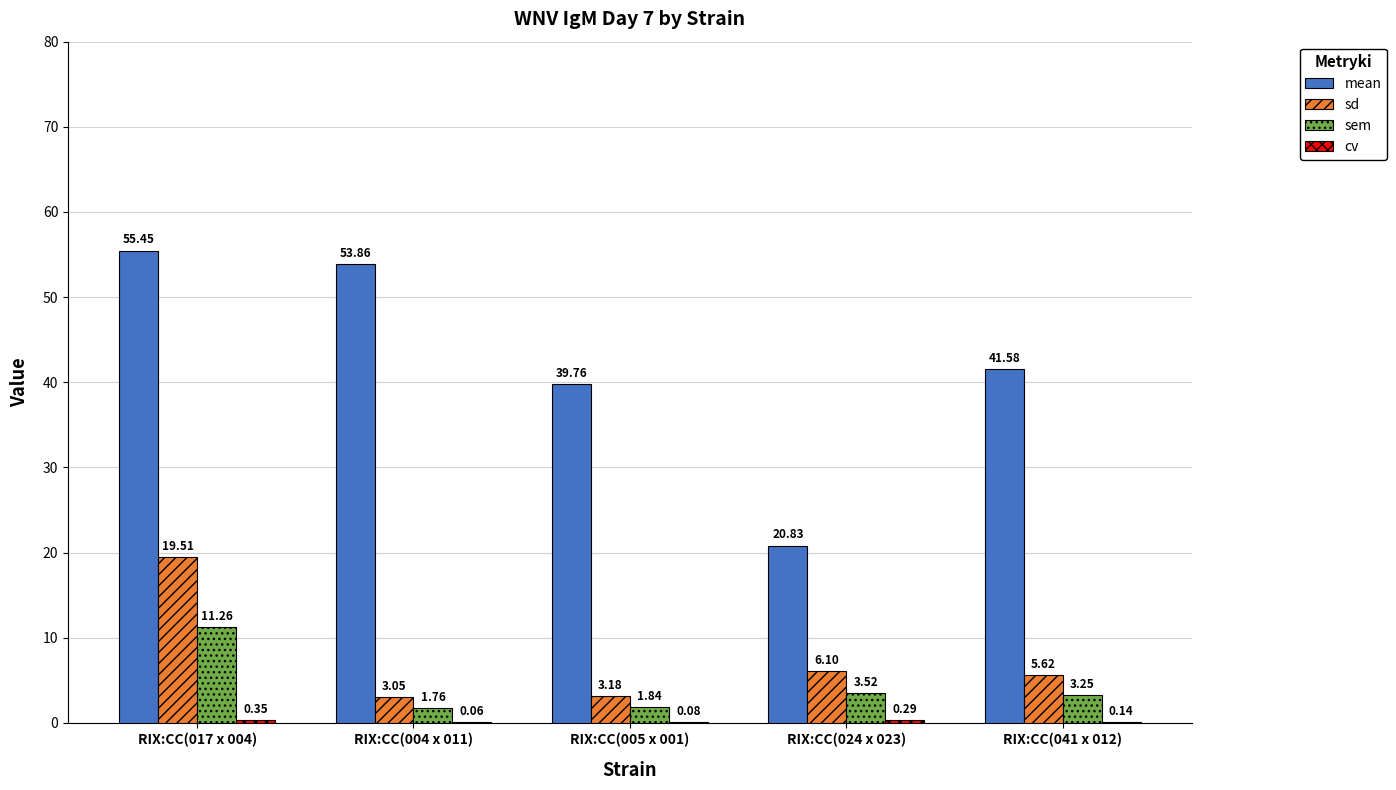

At which category is the sum across all series the highest?

RIX:CC(017 x 004)